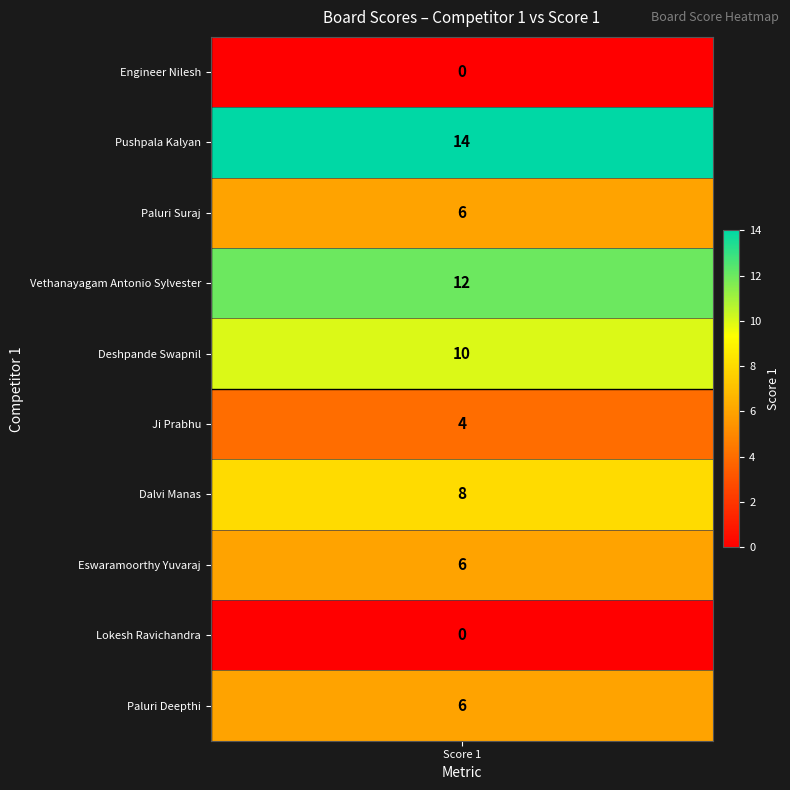

The value at 8 is -9. True or false?

False